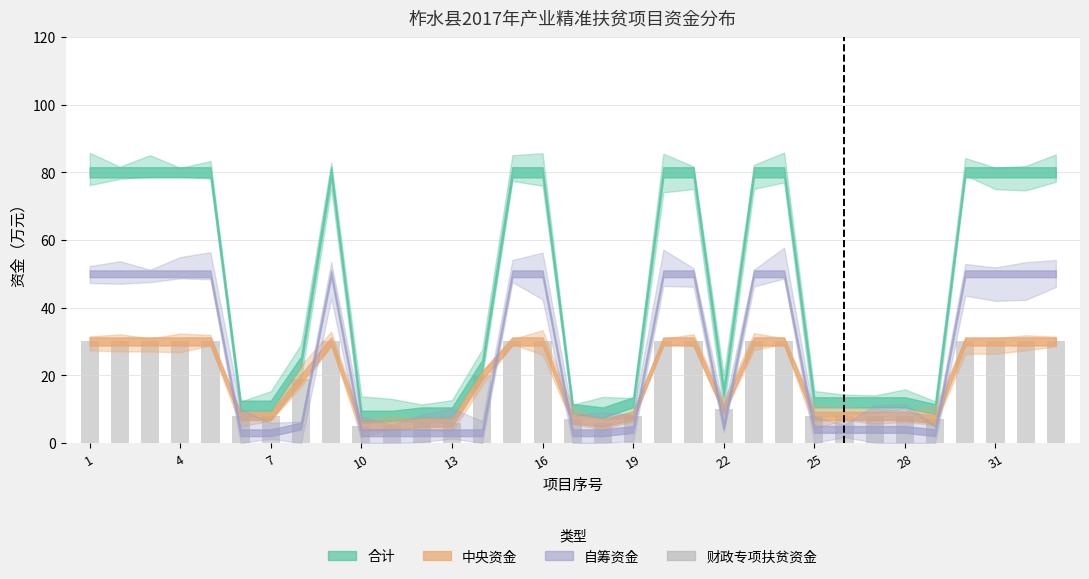

What is the sum of all values?

627